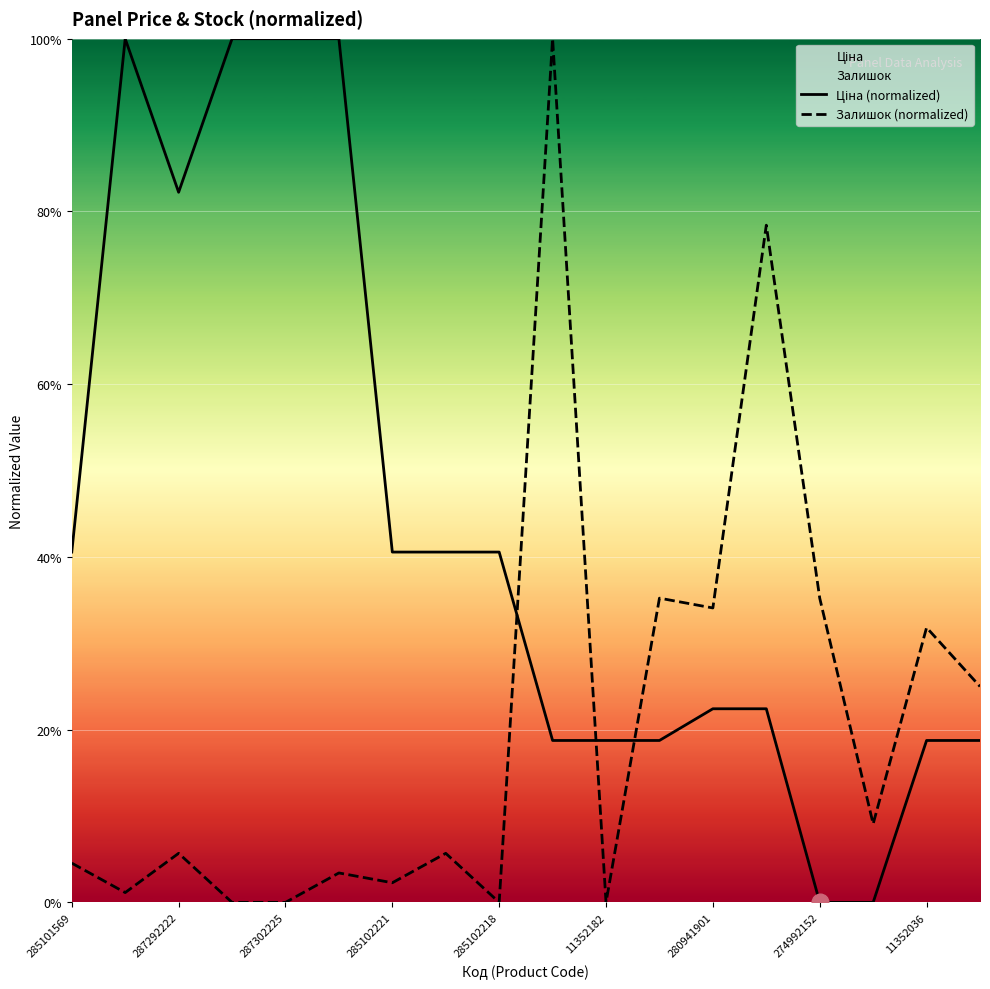

True or false: Ціна (normalized) has a value of 0.0 at 15.

True